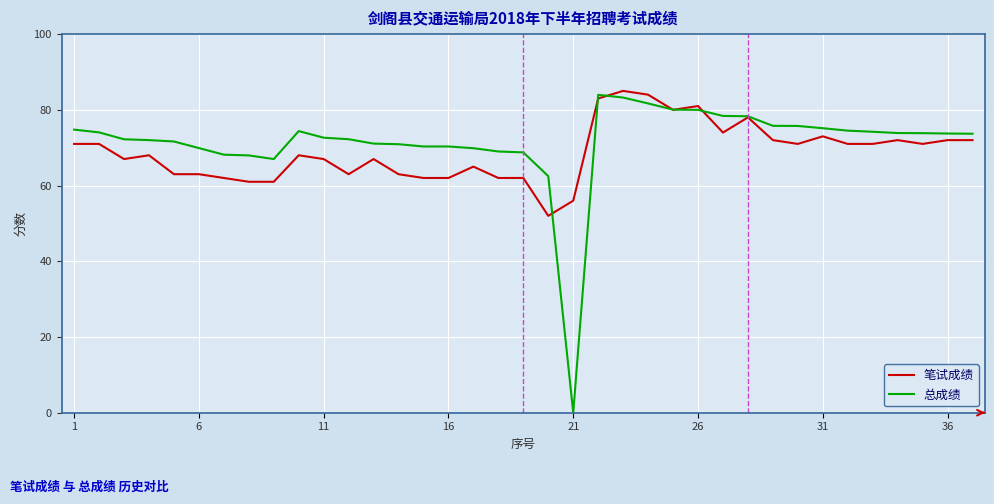

True or false: 笔试成绩 and 总成绩 cross at least once.

True